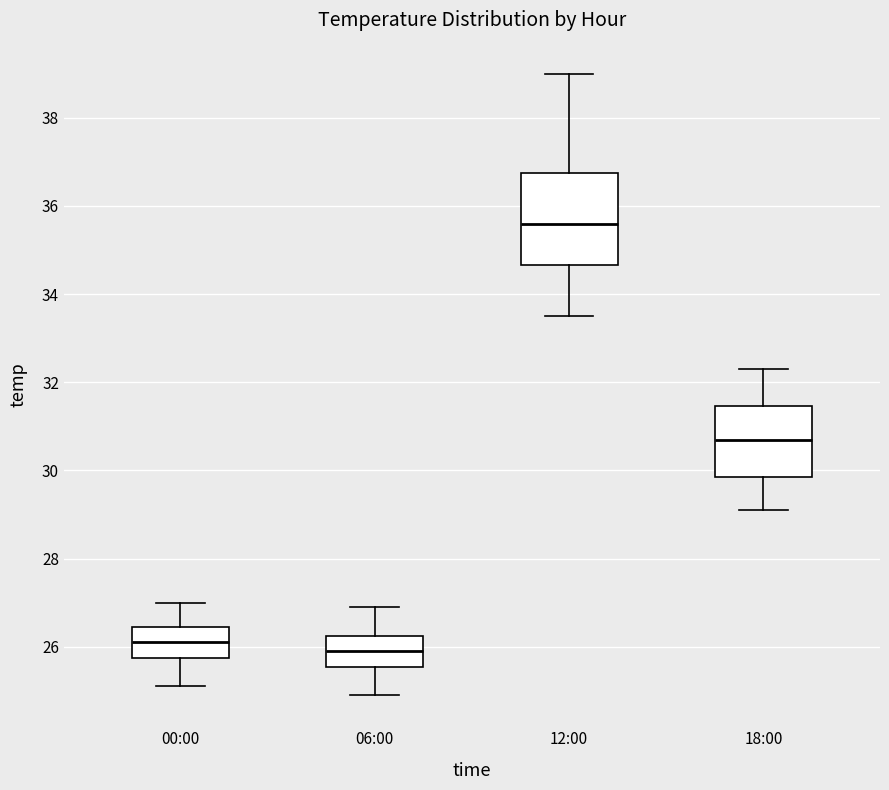

Which box is the tallest, from its lower edge to its upper edge?

12:00